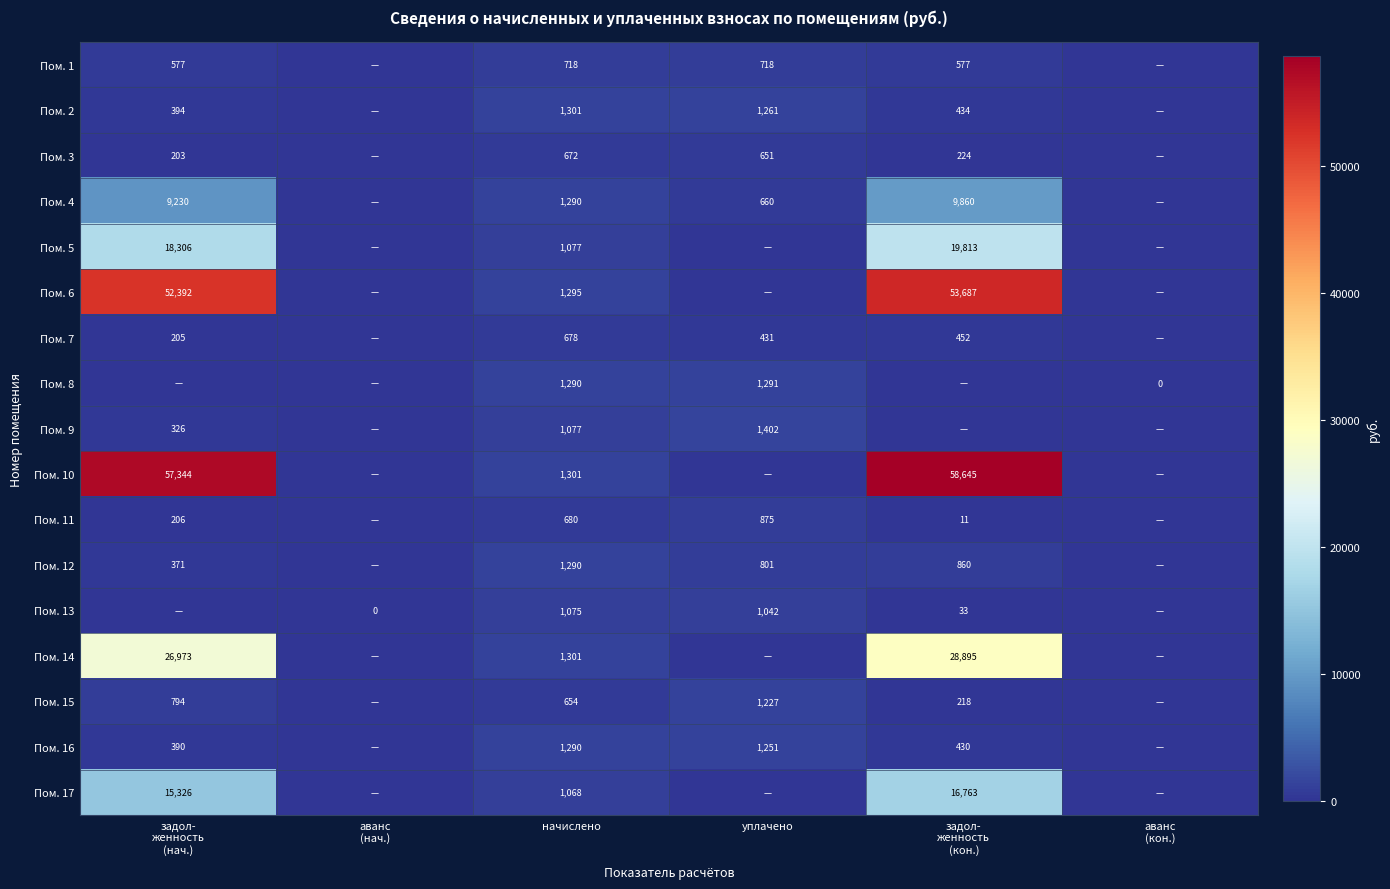

At how many categories does at least one series exceed 4152?

2